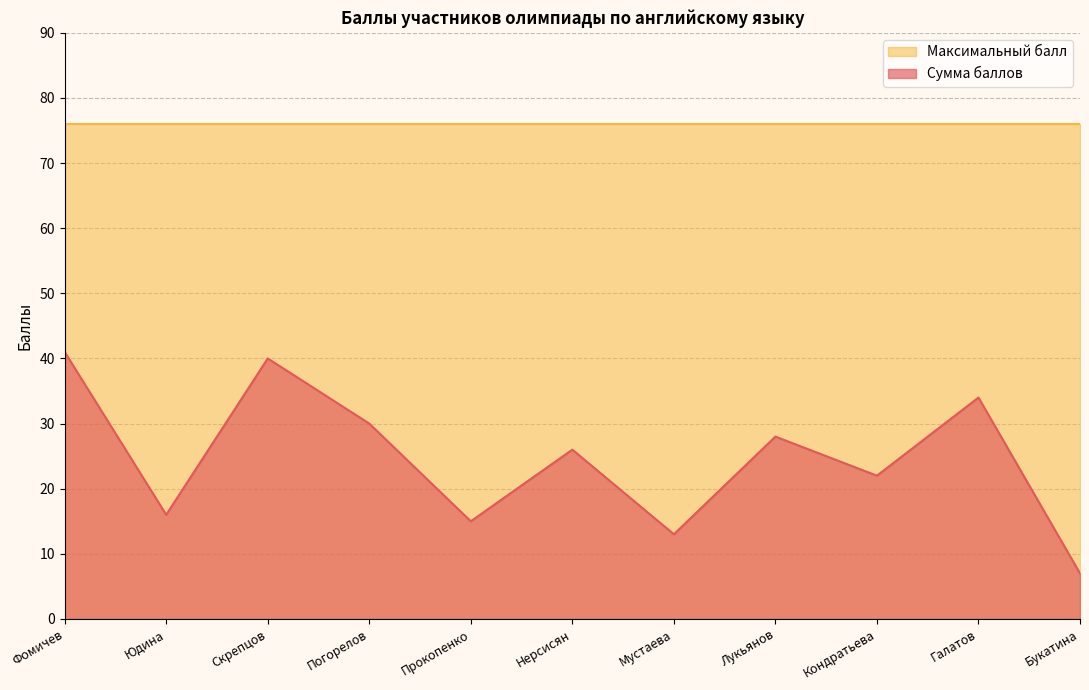

What is the sum of the values at Фомичев and Галатов?

75